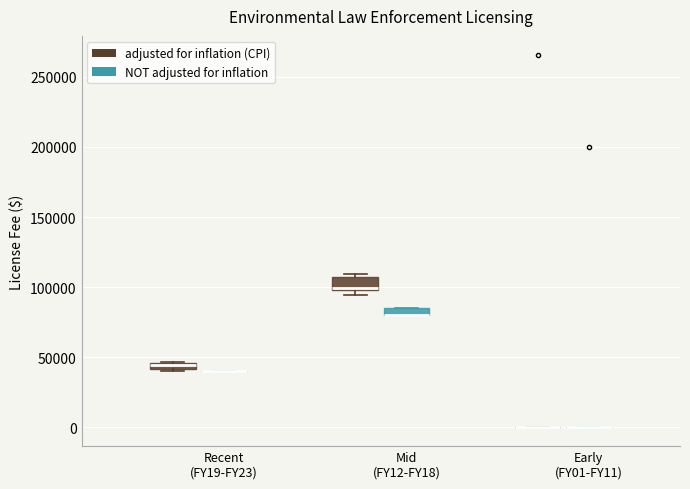

Where is the upper edge of the box for Mid (FY12-FY18) (adjusted for inflation (CPI)) on the y-axis? The values are not printed on the chart, so give them approximately, as read against the axis.

105000